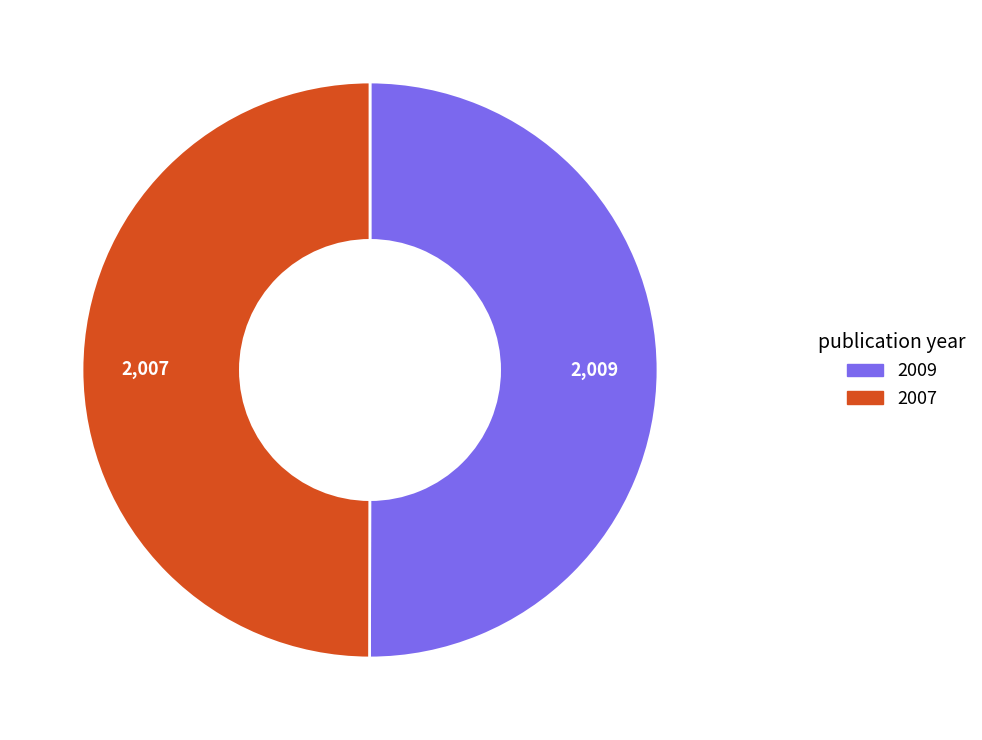

Do 2007 and 2009 together represent more than half of the pie?

Yes